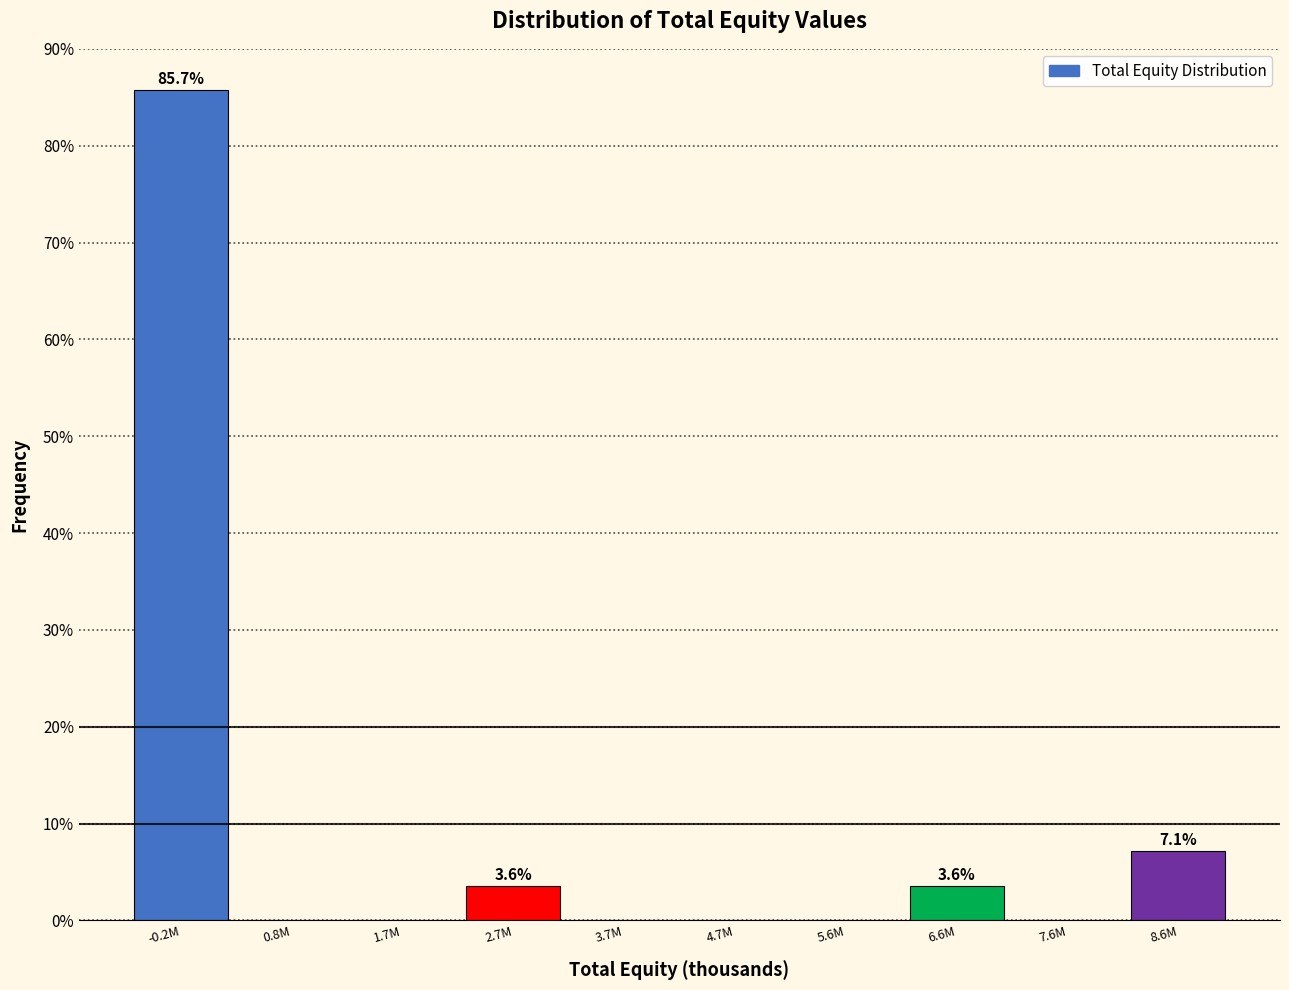

Reading left to right, extract all data points from this chart.

-0.2M=85.7	0.8M=0.0	1.7M=0.0	2.7M=3.6	3.7M=0.0	4.7M=0.0	5.6M=0.0	6.6M=3.6	7.6M=0.0	8.6M=7.1